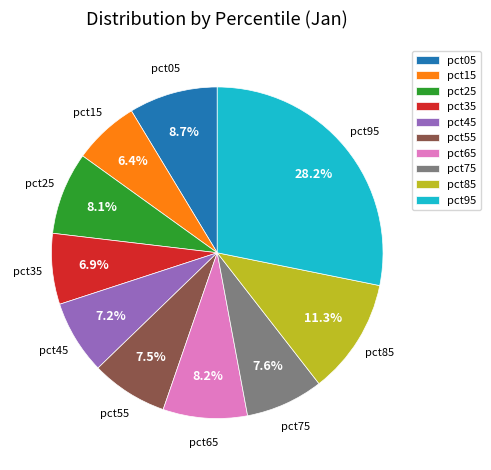

Combined, what portion of the pie is pct55 and pct65?

15.7%